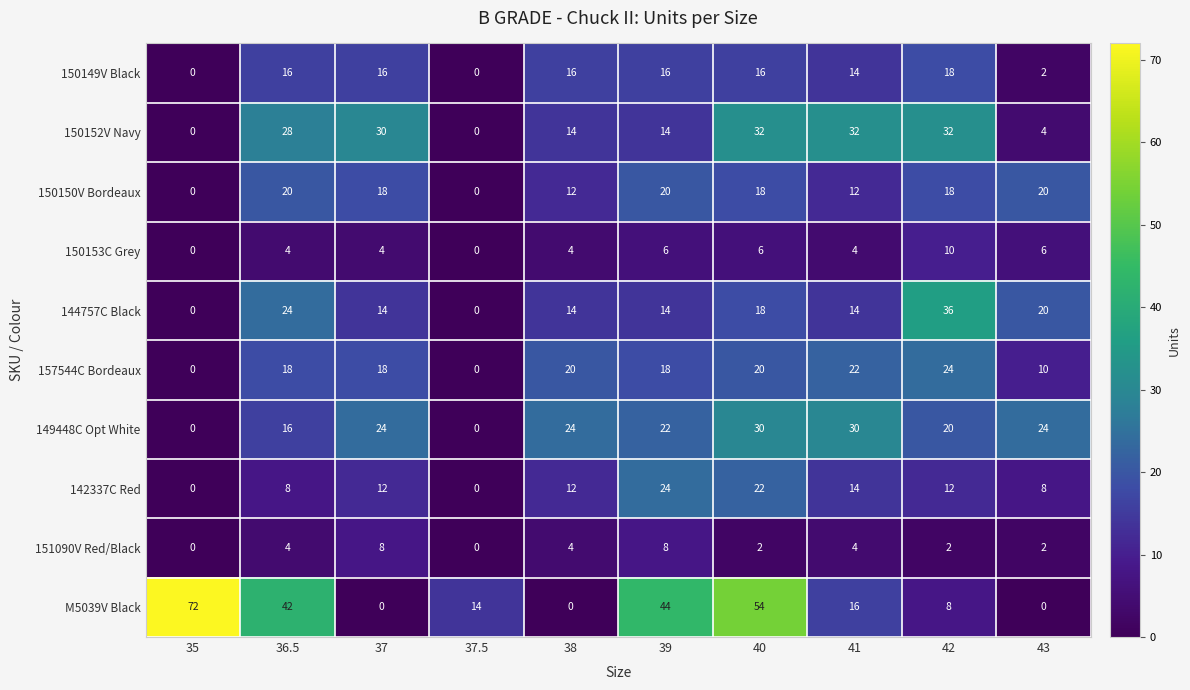

Where does the 150150V Bordeaux series first go above 18?

36.5